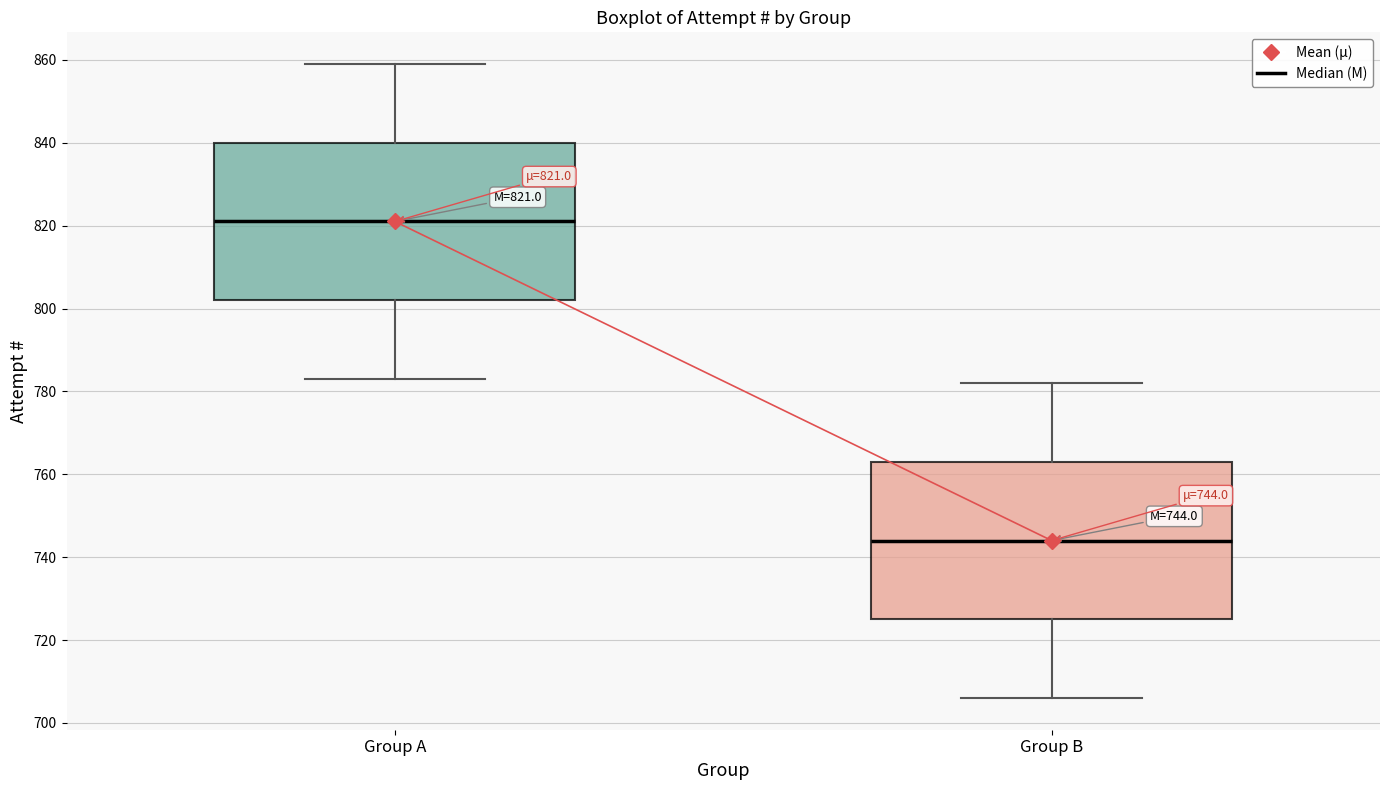

Which box's median line is the highest?

Group A